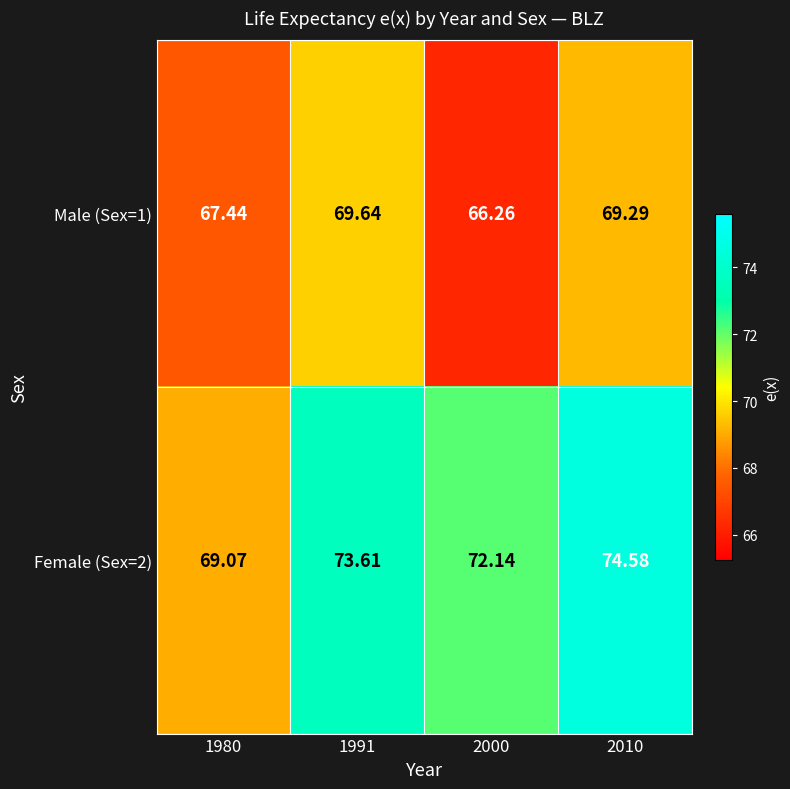

How many values in the Female (Sex=2) series are below 73?

2